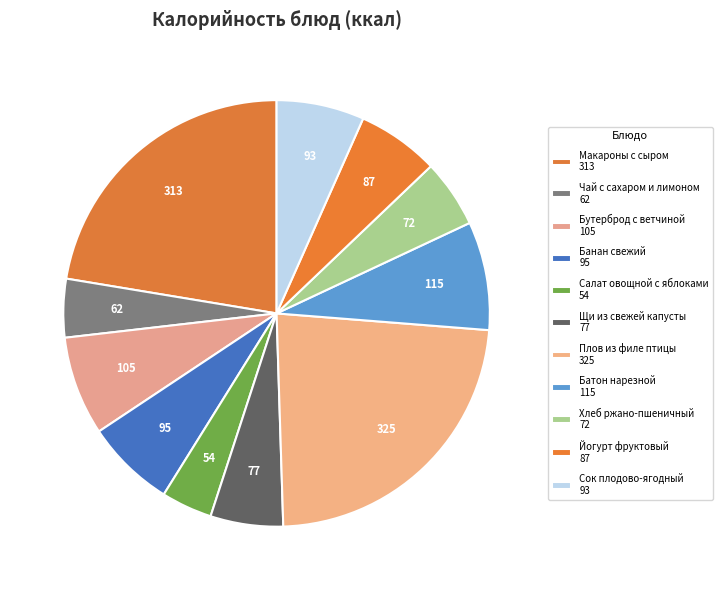

What is the change in value from Щи из свежей капусты to Плов из филе птицы?

+248